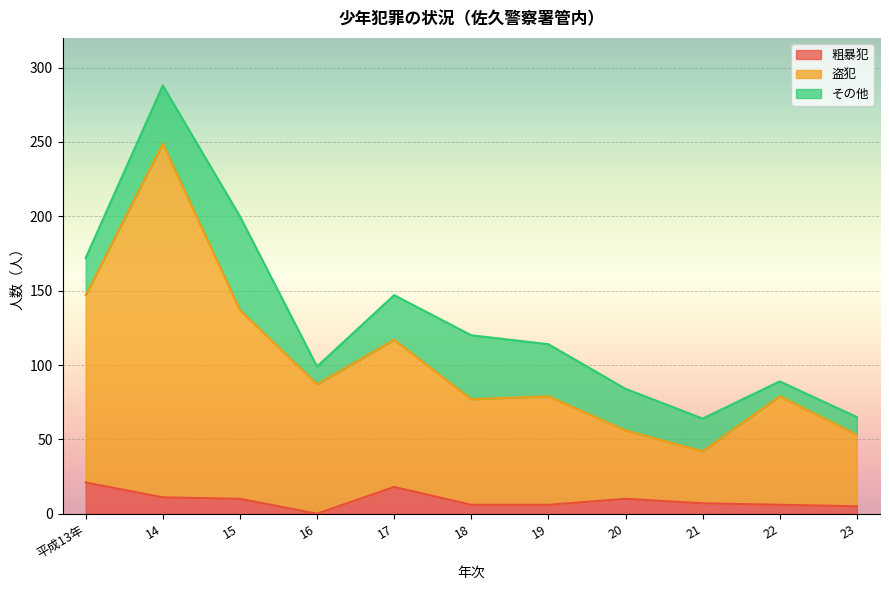

The value of 粗暴犯 at 16 is 14. True or false?

False